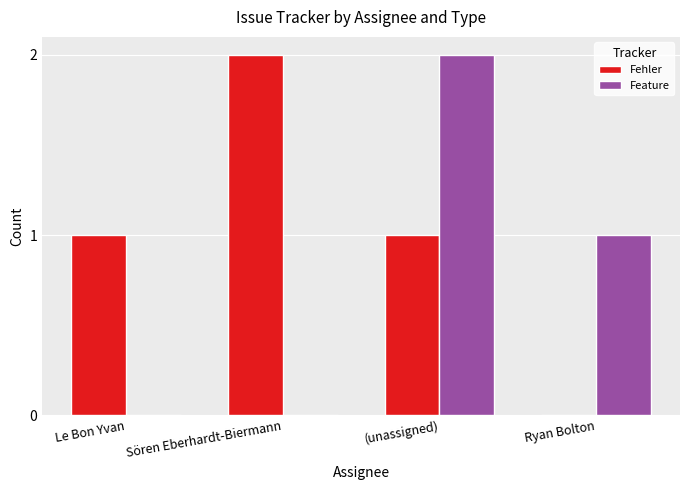

What is the total value across all series at Ryan Bolton?

1